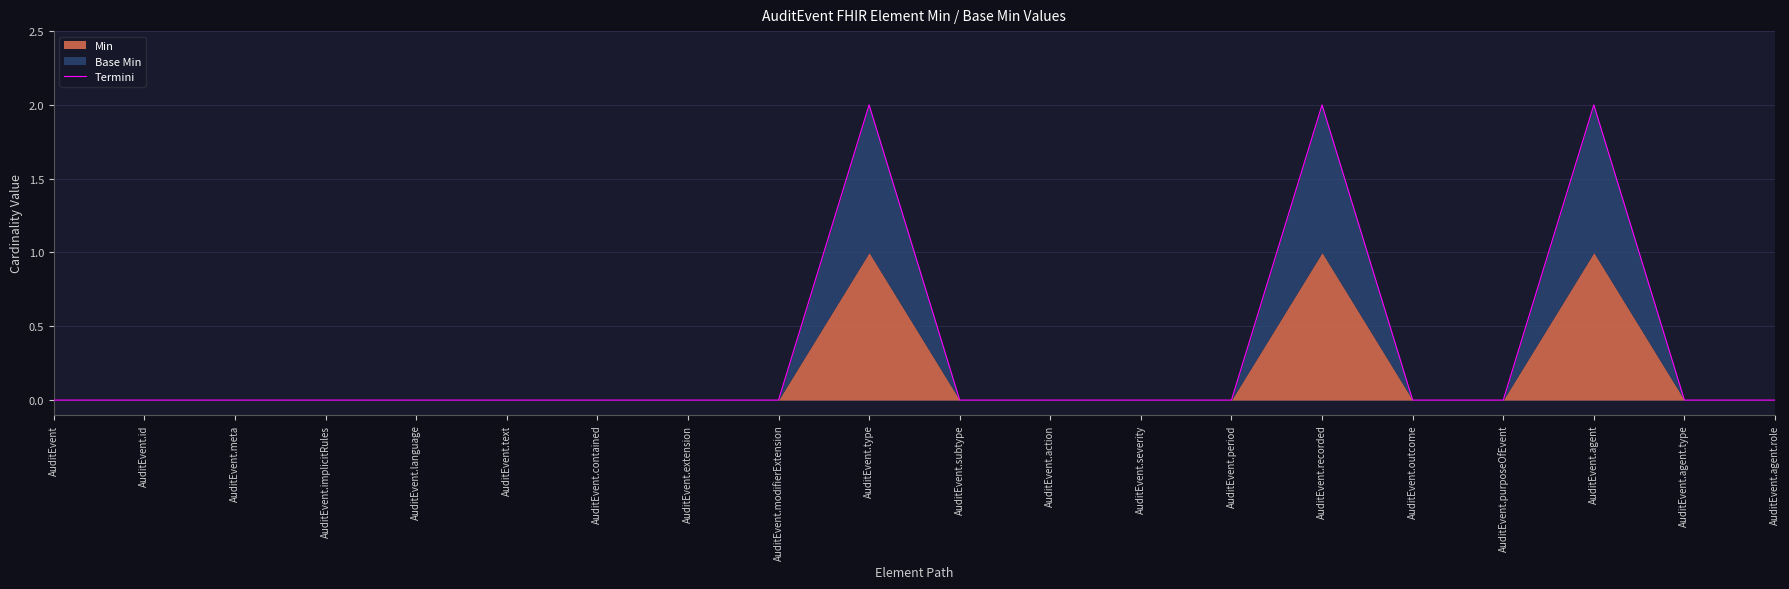

Which has a higher value, AuditEvent.agent.type or AuditEvent.agent?

AuditEvent.agent